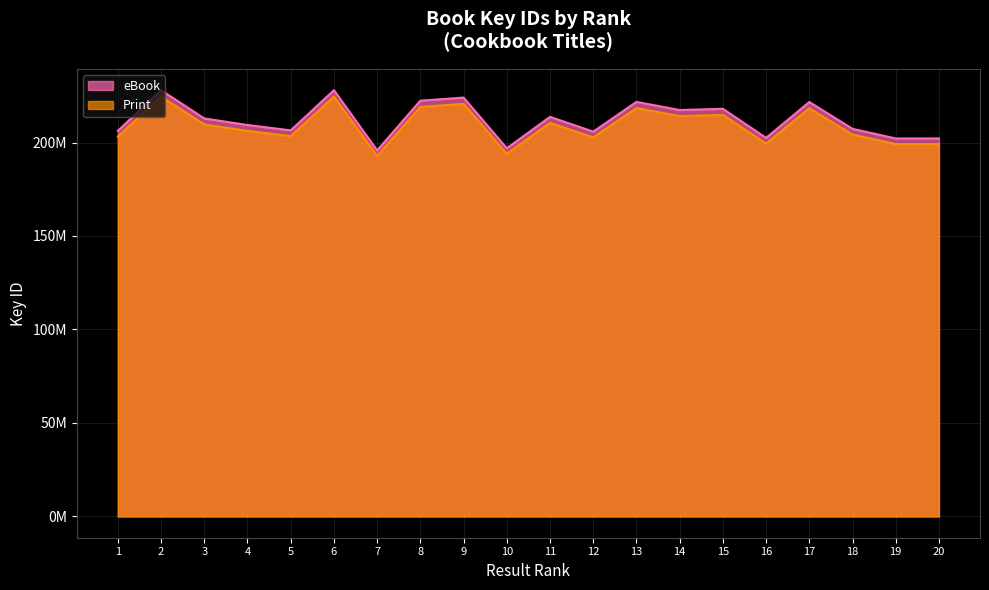

True or false: eBook and Print intersect in this chart.

False